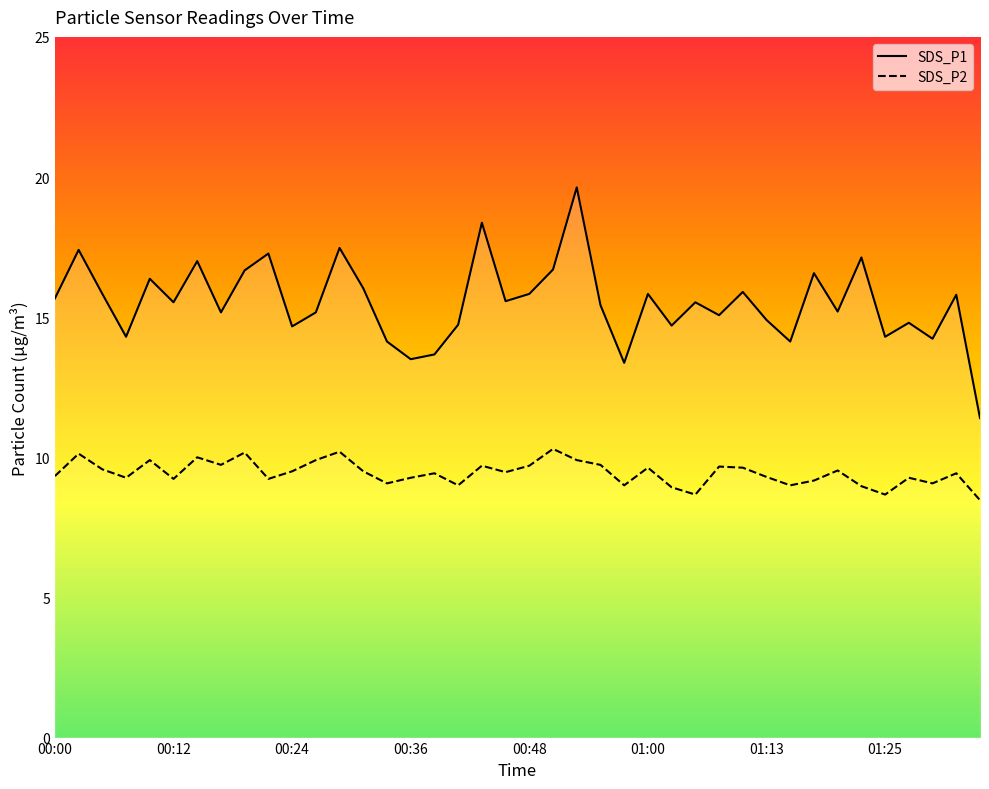

Reading left to right, list all the values displayed in this chart.

SDS_P1: 00:00=15.7	00:02=17.4	00:04=15.8	00:07=14.3	00:09=16.4	00:12=15.5	00:14=17.0	00:17=15.2	00:19=16.7	00:21=17.3	00:24=14.7	00:26=15.2	00:29=17.5	00:31=16.0	00:34=14.1	00:36=13.5	00:38=13.7	00:41=14.7	00:43=18.4	00:46=15.6	00:48=15.8	00:51=16.7	00:53=19.6	00:56=15.4	00:58=13.4	01:00=15.8	01:03=14.7	01:05=15.5	01:08=15.1	01:10=15.9	01:13=14.9	01:15=14.1	01:17=16.6	01:20=15.2	01:22=17.1	01:25=14.3	01:27=14.8	01:30=14.2	01:32=15.8	01:34=11.4
SDS_P2: 00:00=9.3	00:02=10.1	00:04=9.6	00:07=9.3	00:09=9.9	00:12=9.2	00:14=10.0	00:17=9.7	00:19=10.2	00:21=9.2	00:24=9.5	00:26=9.9	00:29=10.2	00:31=9.5	00:34=9.1	00:36=9.3	00:38=9.4	00:41=9.0	00:43=9.7	00:46=9.5	00:48=9.7	00:51=10.3	00:53=9.9	00:56=9.7	00:58=9.0	01:00=9.6	01:03=8.9	01:05=8.7	01:08=9.7	01:10=9.6	01:13=9.3	01:15=9.0	01:17=9.2	01:20=9.5	01:22=9.0	01:25=8.7	01:27=9.3	01:30=9.1	01:32=9.4	01:34=8.5